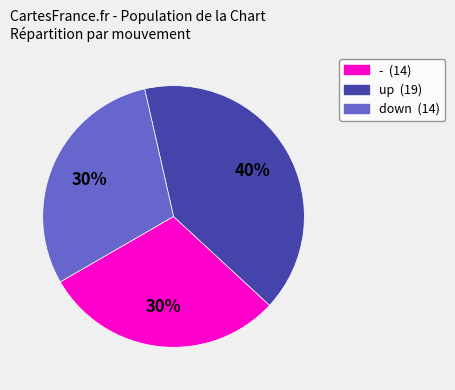

How many segments does this pie chart have?

3